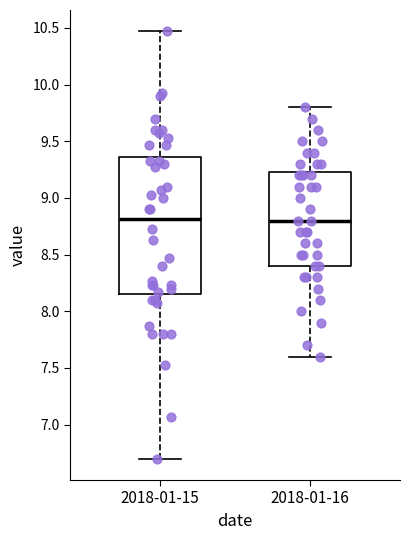

Comparing the boxes themselves (not the whiskers), which one is the tallest?

2018-01-15